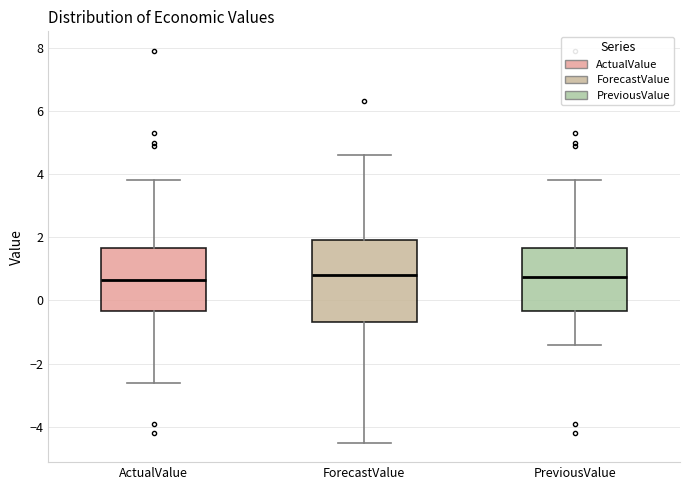

Which box is the tallest, from its lower edge to its upper edge?

ForecastValue